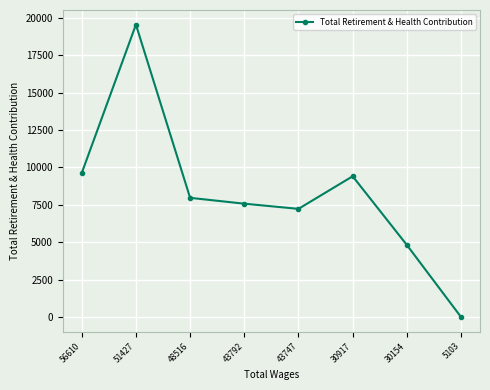

Does the chart have visible grid lines?

Yes